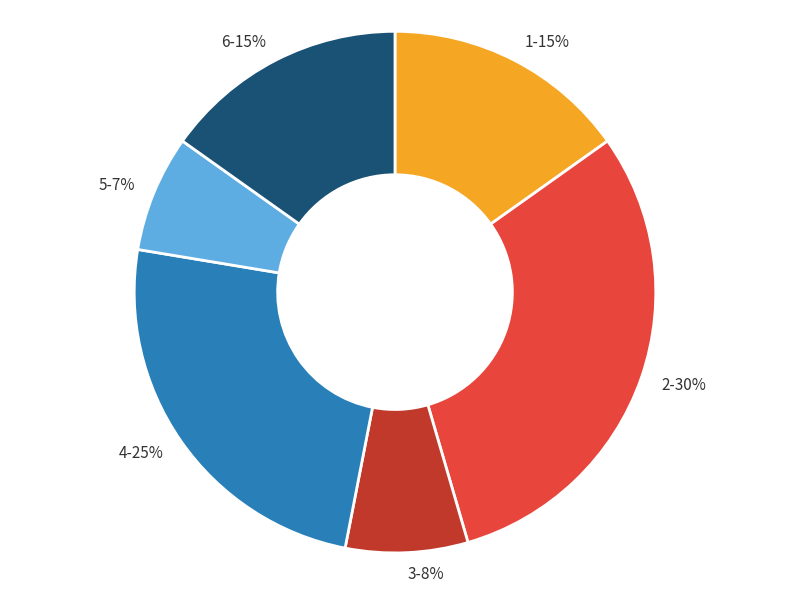

Is there a majority slice in this chart?

No